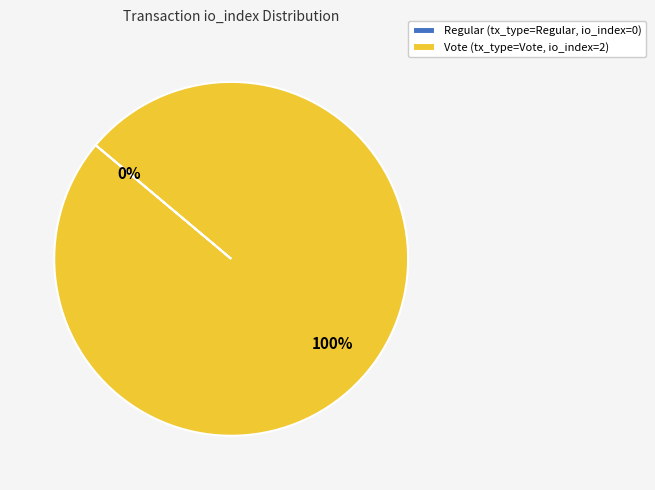

To the nearest percent, what is the difference between the largest and smallest slice percentages?

100%